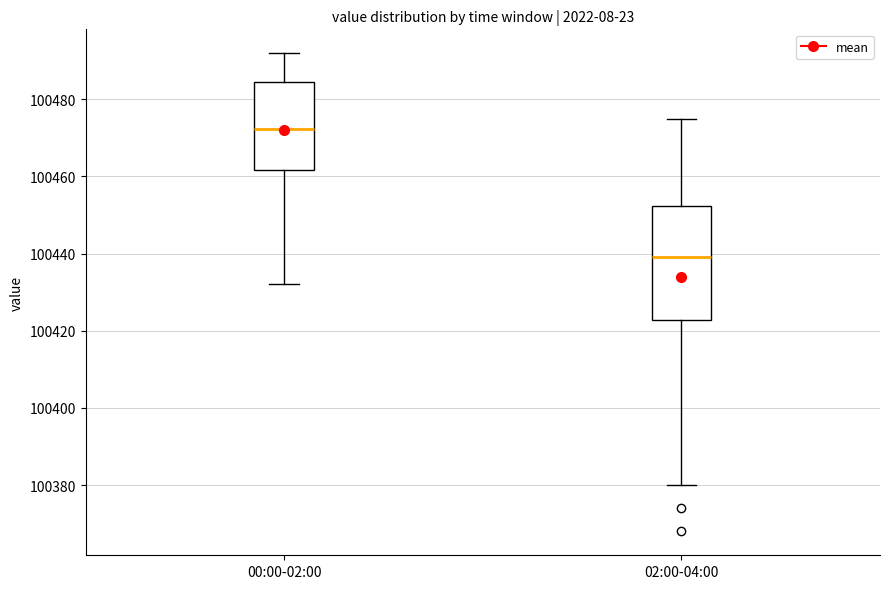

Reading left to right, transcribe this box plot: for each box, give where its median line is, the range the box spans, and where its two whiskers end, as read against the y-axis. The values are not printed on the chart, so give them approximately, as read against the axis.

00:00-02:00: median 100472, box 100462 to 100484, whiskers 100432 to 100492
02:00-04:00: median 100440, box 100422 to 100452, whiskers 100380 to 100476